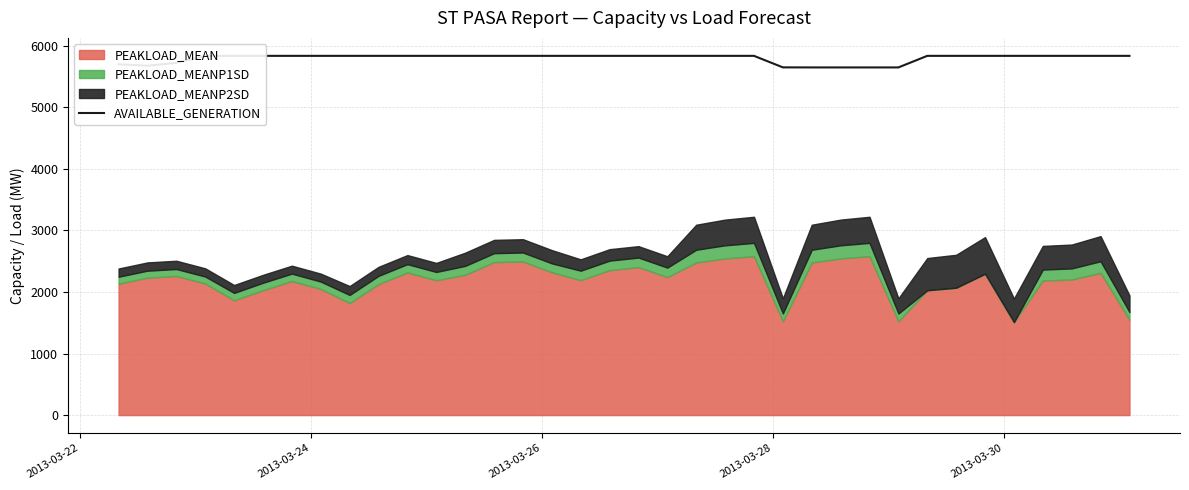

What is the greatest value displayed?

5833